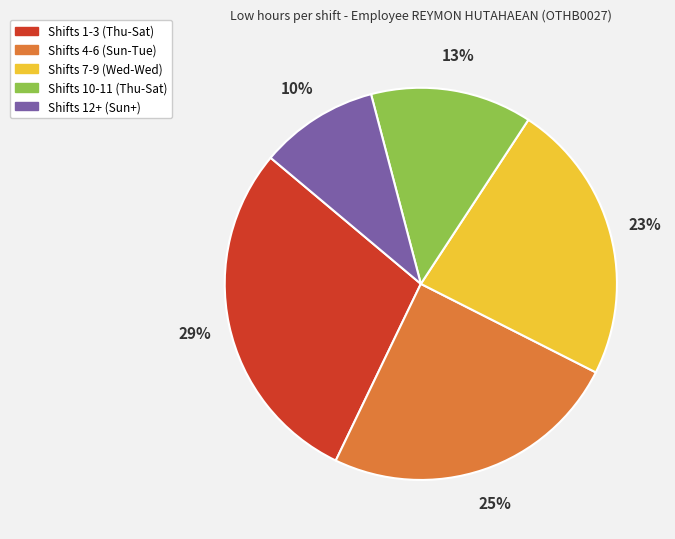

To the nearest percent, what is the average slice percentage?

20%